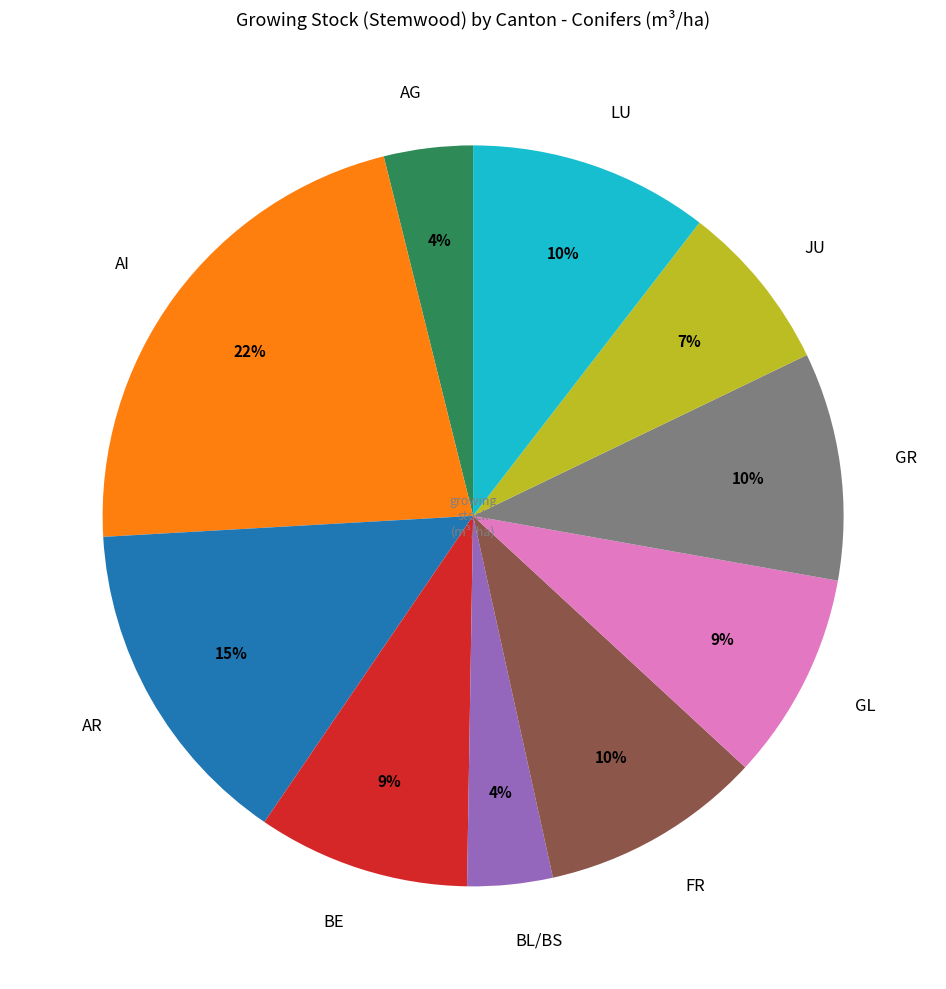

To the nearest percent, what is the average slice percentage?

10%